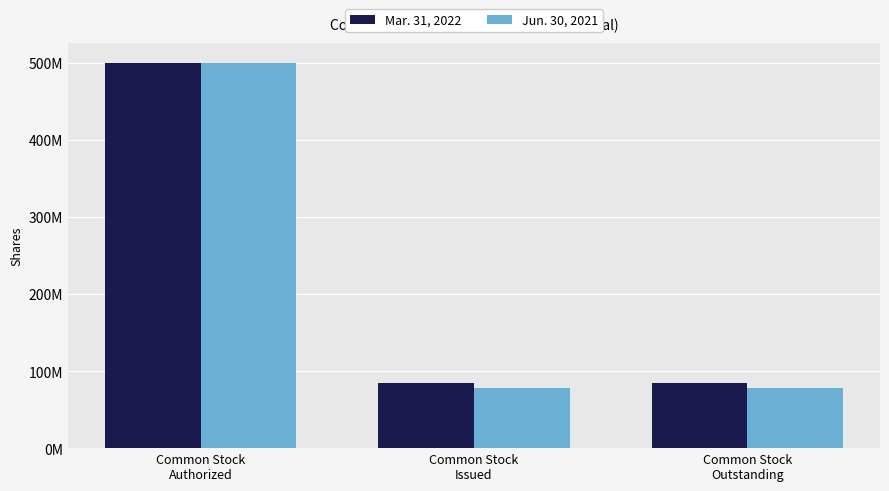

Rank the categories by Mar. 31, 2022 value from lowest to highest.

Common Stock
Outstanding, Common Stock
Issued, Common Stock
Authorized